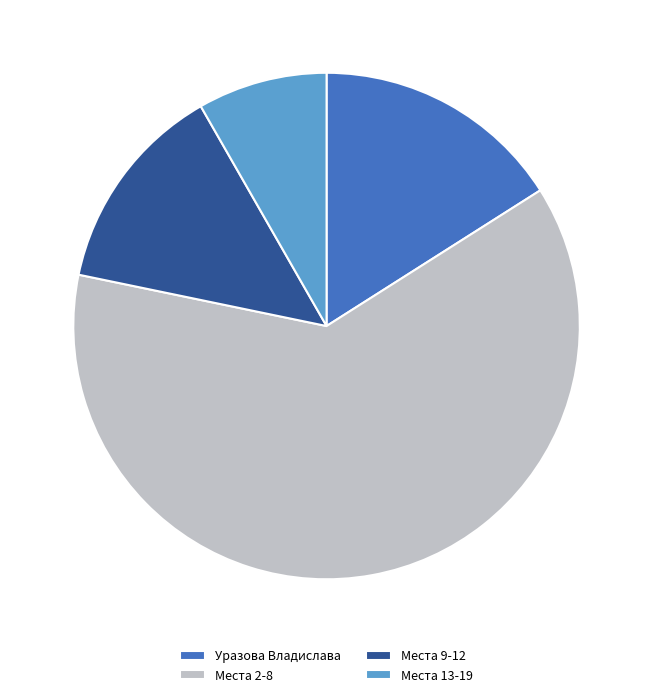

Is there a majority slice in this chart?

Yes